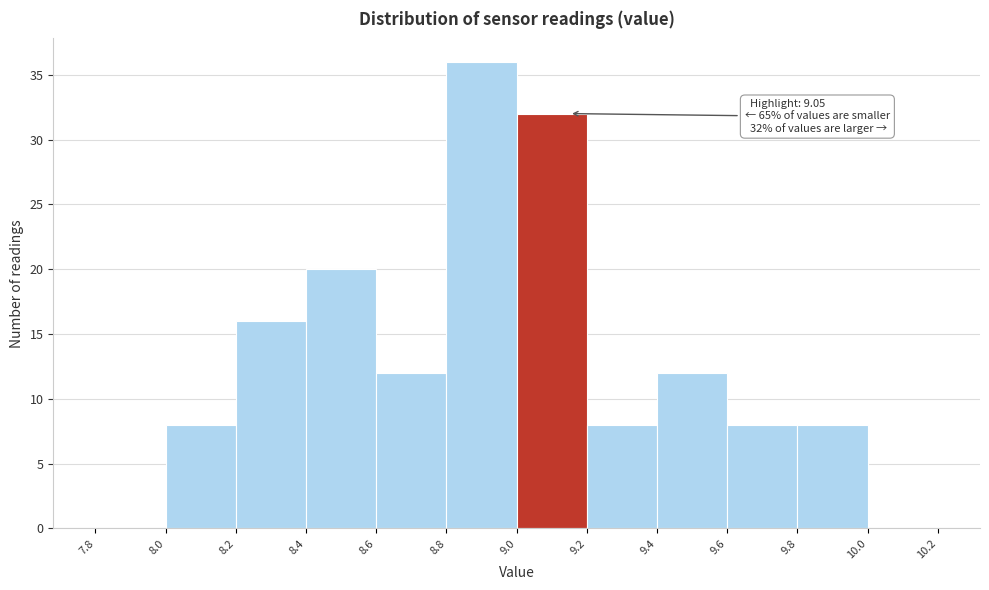

Which range on the x-axis has the tallest bar?

8.8 to 9.0